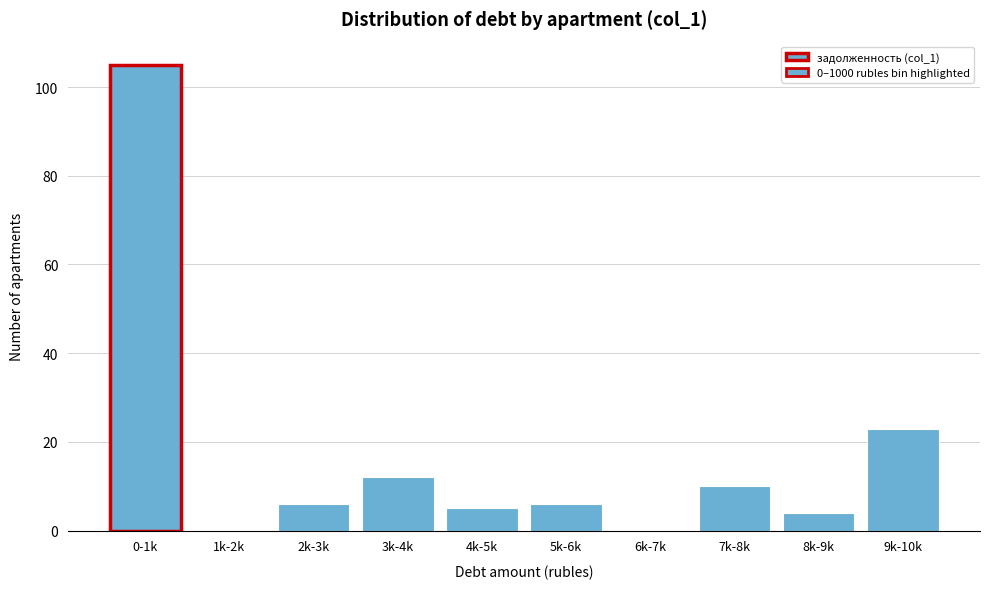

Reading left to right, extract all data points from this chart.

0-1k=105	1k-2k=0	2k-3k=6	3k-4k=12	4k-5k=5	5k-6k=6	6k-7k=0	7k-8k=10	8k-9k=4	9k-10k=23